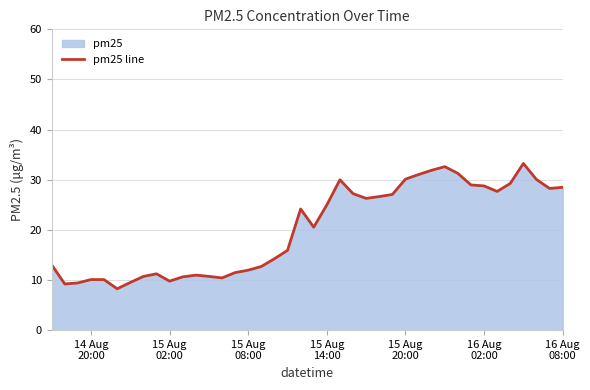

What is the difference between the maximum and minimum values?

25.0